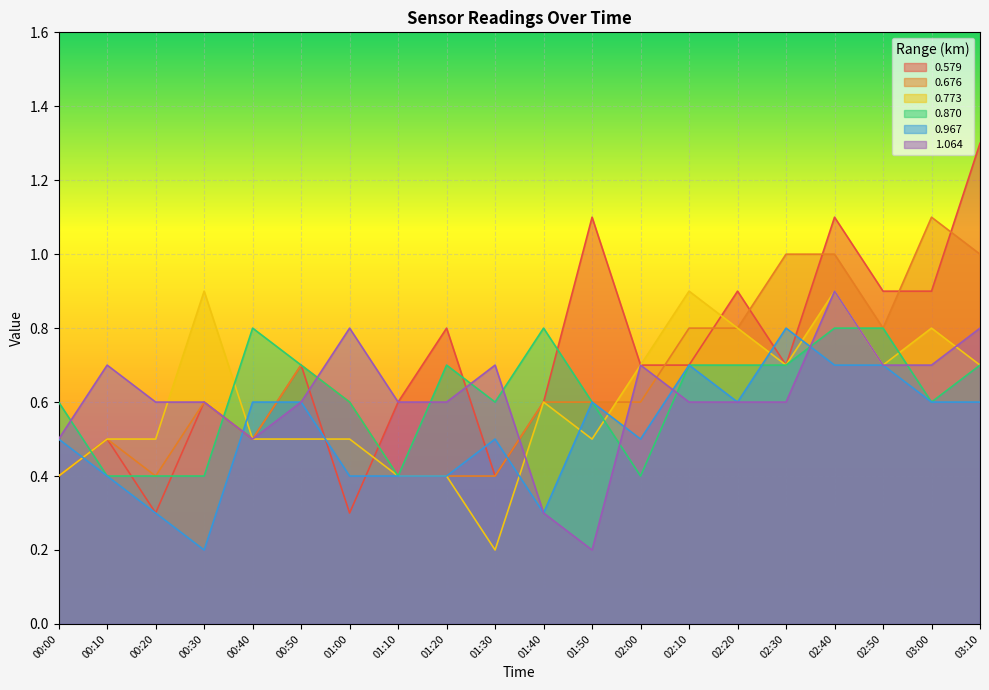

List the series in order of their peak value, highest first.

0.579, 0.676, 0.773, 1.064, 0.870, 0.967